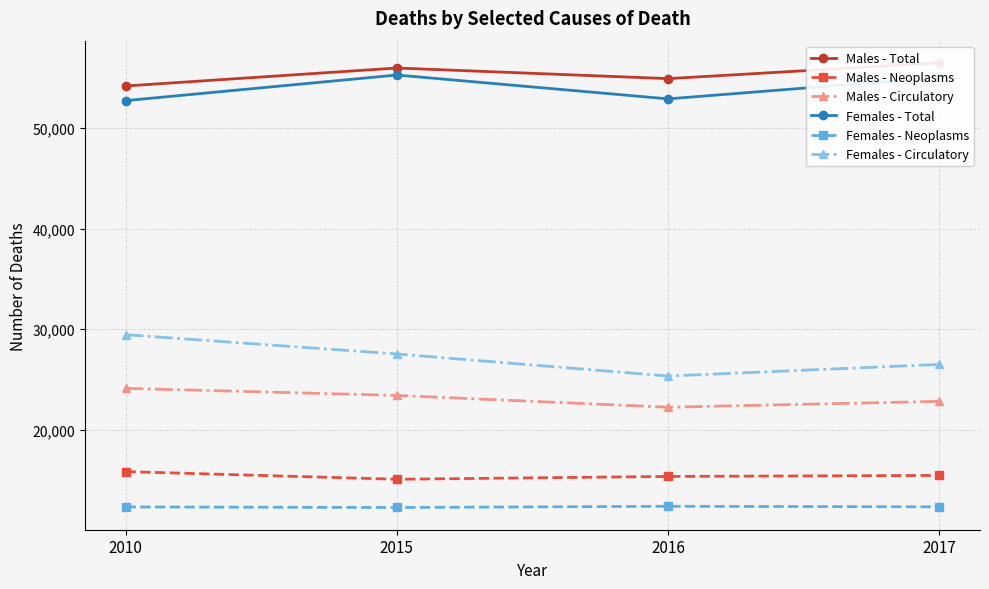

Which series has the largest total across all categories?

Males - Total